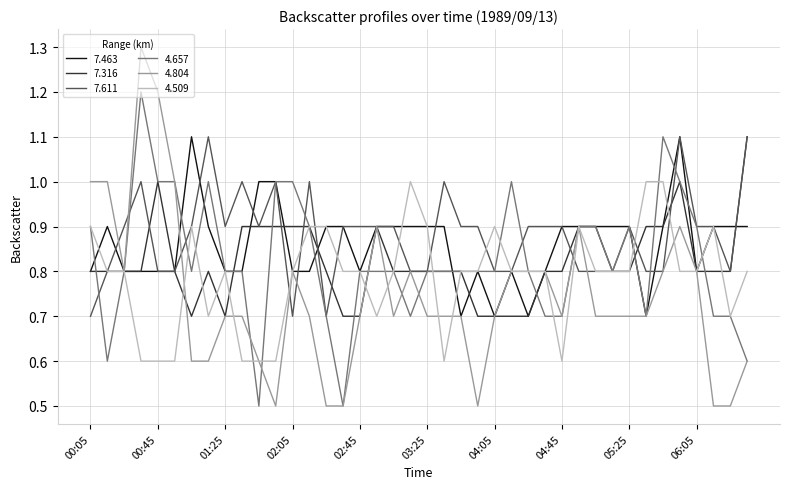

Which series has the widest spread of values?

4.804